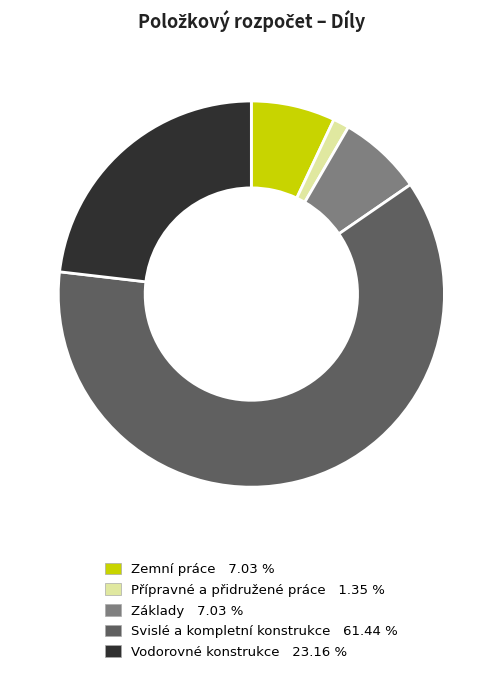

Which category has the biggest portion of the pie?

Svislé a kompletní konstrukce